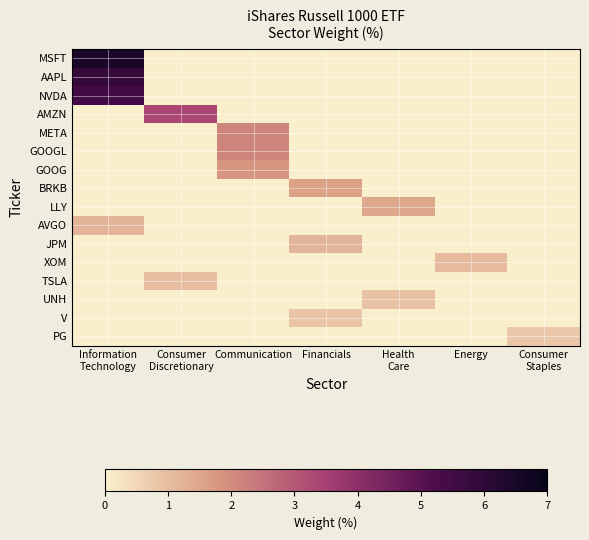

Reading left to right, extract all data points from this chart.

MSFT: Information
Technology=6.4	Consumer
Discretionary=0.0	Communication=0.0	Financials=0.0	Health
Care=0.0	Energy=0.0	Consumer
Staples=0.0
AAPL: Information
Technology=5.8	Consumer
Discretionary=0.0	Communication=0.0	Financials=0.0	Health
Care=0.0	Energy=0.0	Consumer
Staples=0.0
NVDA: Information
Technology=5.5	Consumer
Discretionary=0.0	Communication=0.0	Financials=0.0	Health
Care=0.0	Energy=0.0	Consumer
Staples=0.0
AMZN: Information
Technology=0.0	Consumer
Discretionary=3.4	Communication=0.0	Financials=0.0	Health
Care=0.0	Energy=0.0	Consumer
Staples=0.0
META: Information
Technology=0.0	Consumer
Discretionary=0.0	Communication=2.2	Financials=0.0	Health
Care=0.0	Energy=0.0	Consumer
Staples=0.0
GOOGL: Information
Technology=0.0	Consumer
Discretionary=0.0	Communication=2.1	Financials=0.0	Health
Care=0.0	Energy=0.0	Consumer
Staples=0.0
GOOG: Information
Technology=0.0	Consumer
Discretionary=0.0	Communication=1.8	Financials=0.0	Health
Care=0.0	Energy=0.0	Consumer
Staples=0.0
BRKB: Information
Technology=0.0	Consumer
Discretionary=0.0	Communication=0.0	Financials=1.6	Health
Care=0.0	Energy=0.0	Consumer
Staples=0.0
LLY: Information
Technology=0.0	Consumer
Discretionary=0.0	Communication=0.0	Financials=0.0	Health
Care=1.4	Energy=0.0	Consumer
Staples=0.0
AVGO: Information
Technology=1.2	Consumer
Discretionary=0.0	Communication=0.0	Financials=0.0	Health
Care=0.0	Energy=0.0	Consumer
Staples=0.0
JPM: Information
Technology=0.0	Consumer
Discretionary=0.0	Communication=0.0	Financials=1.2	Health
Care=0.0	Energy=0.0	Consumer
Staples=0.0
XOM: Information
Technology=0.0	Consumer
Discretionary=0.0	Communication=0.0	Financials=0.0	Health
Care=0.0	Energy=1.1	Consumer
Staples=0.0
TSLA: Information
Technology=0.0	Consumer
Discretionary=1.0	Communication=0.0	Financials=0.0	Health
Care=0.0	Energy=0.0	Consumer
Staples=0.0
UNH: Information
Technology=0.0	Consumer
Discretionary=0.0	Communication=0.0	Financials=0.0	Health
Care=0.9	Energy=0.0	Consumer
Staples=0.0
V: Information
Technology=0.0	Consumer
Discretionary=0.0	Communication=0.0	Financials=0.9	Health
Care=0.0	Energy=0.0	Consumer
Staples=0.0
PG: Information
Technology=0.0	Consumer
Discretionary=0.0	Communication=0.0	Financials=0.0	Health
Care=0.0	Energy=0.0	Consumer
Staples=0.8